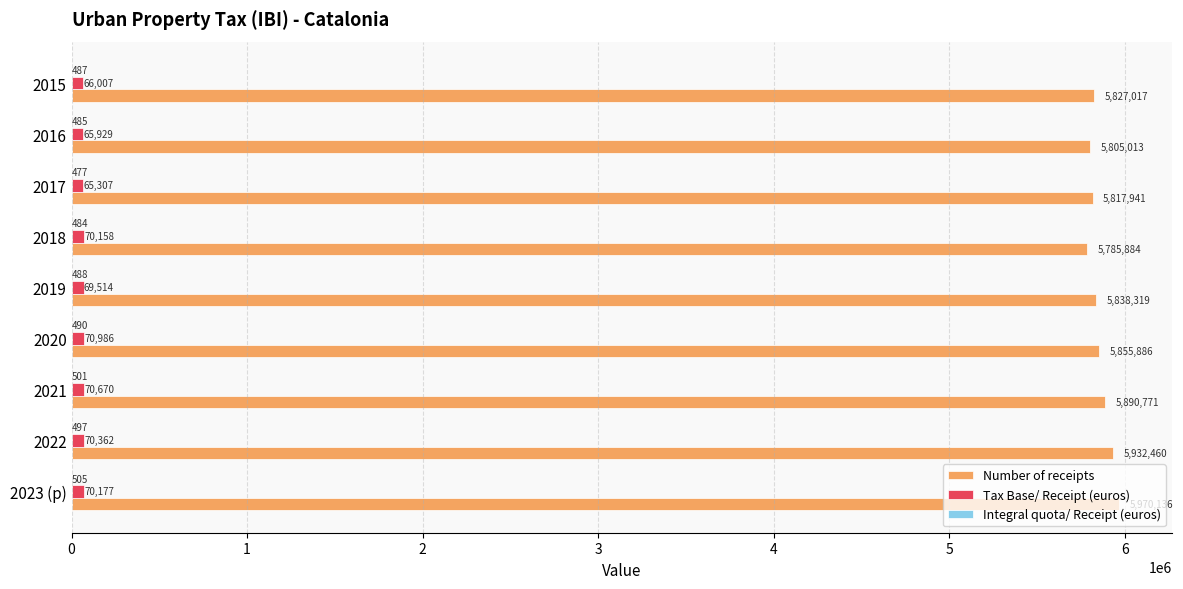

The value of Number of receipts at 2018 is 5785884. True or false?

True